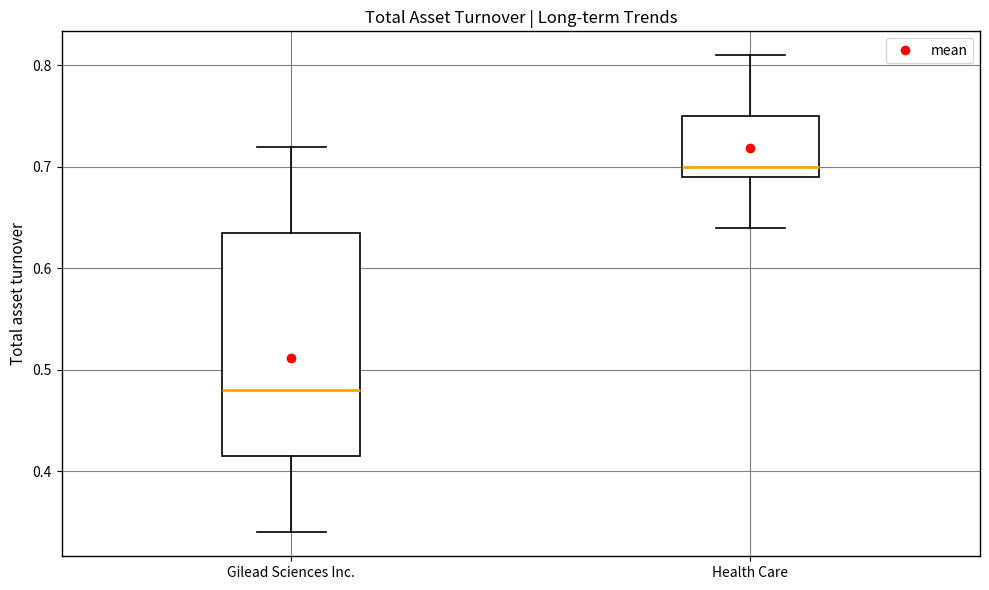

Where does the median line of the box for Health Care sit on the y-axis? The values are not printed on the chart, so give them approximately, as read against the axis.

0.70